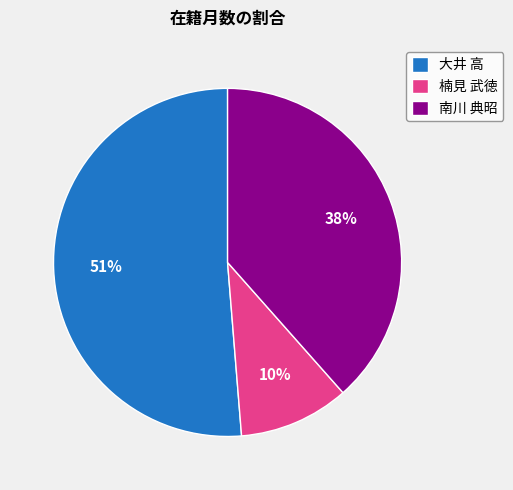

What is the ratio of the value at 大井 高 to the value at 南川 典昭?

1.3